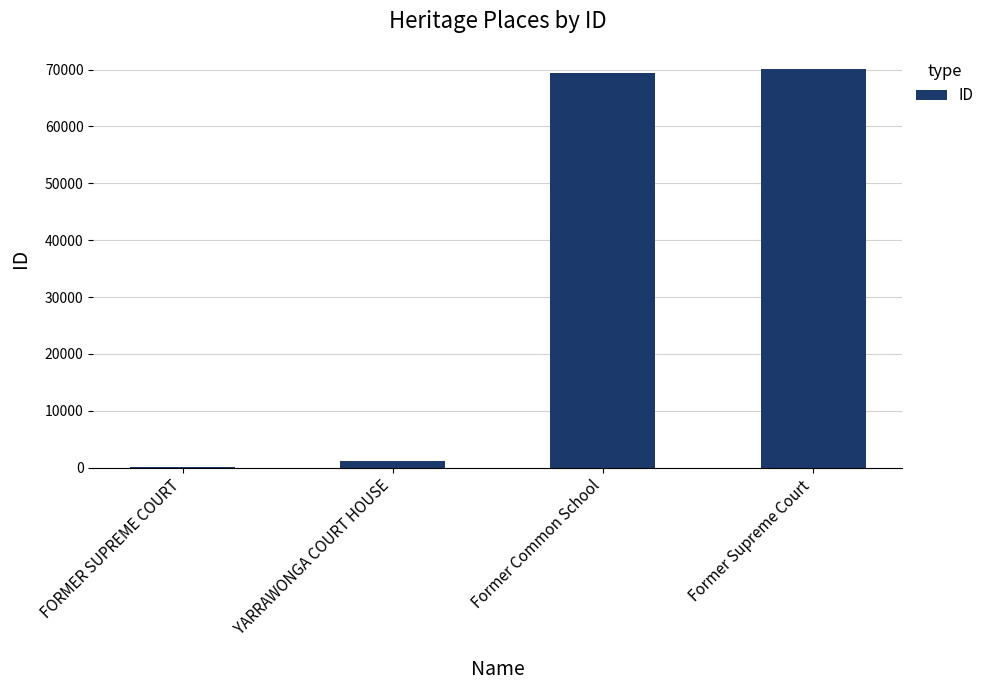

Between Former Supreme Court and FORMER SUPREME COURT, which is larger?

Former Supreme Court